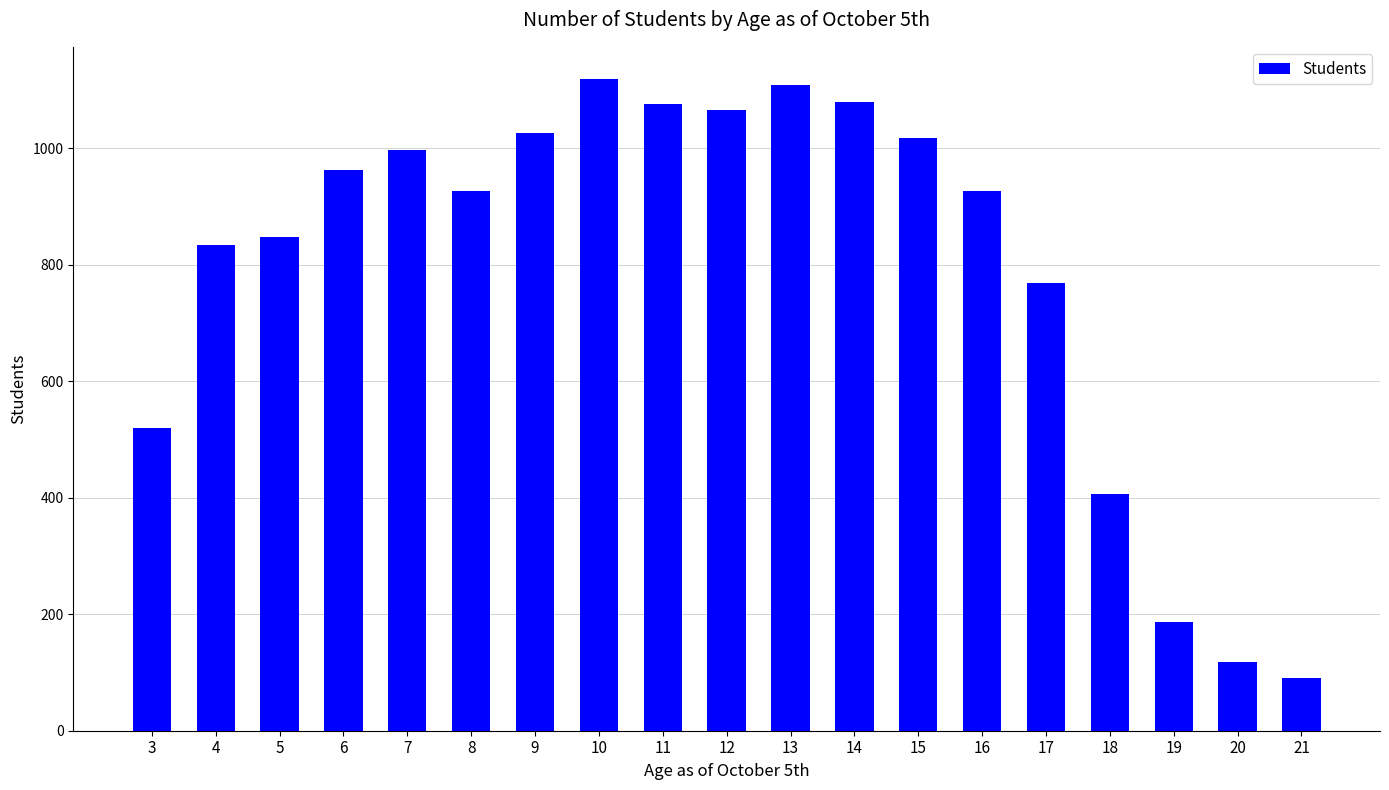

What is the value of the 12th bar from the left?

1080